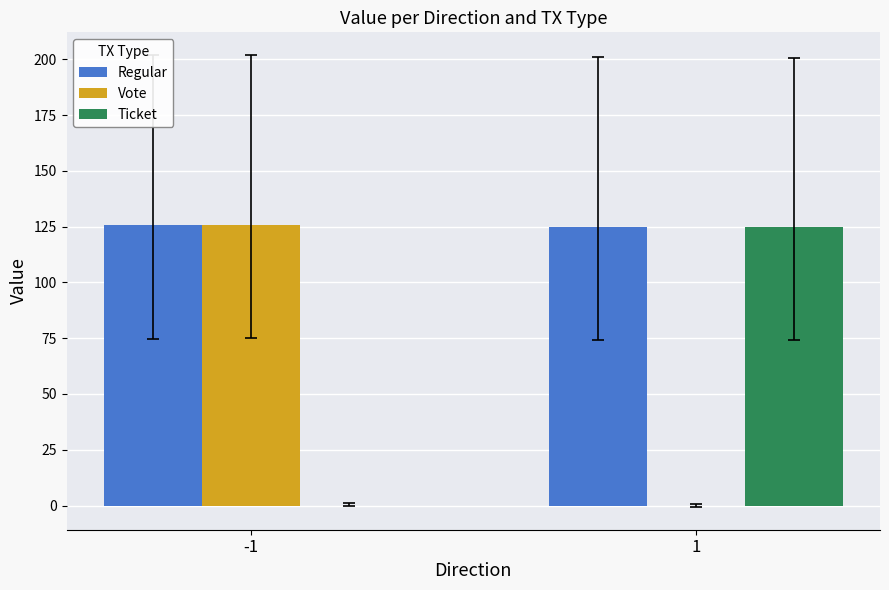

What is the spread (max minus min) of values at -1?

125.7